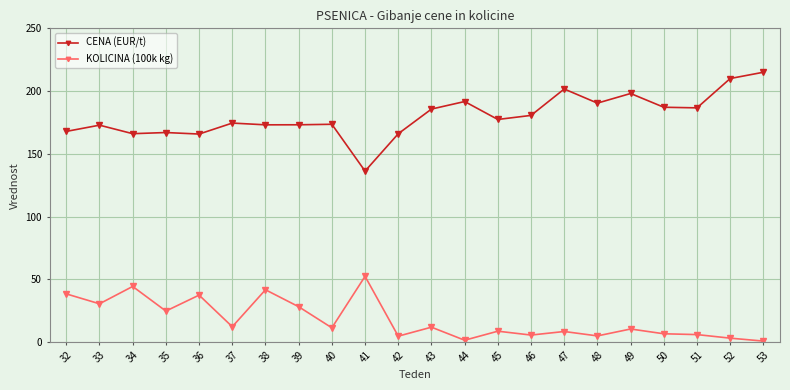

What is the value of the KOLICINA (100k kg) point at the 20th from the left?

5.9